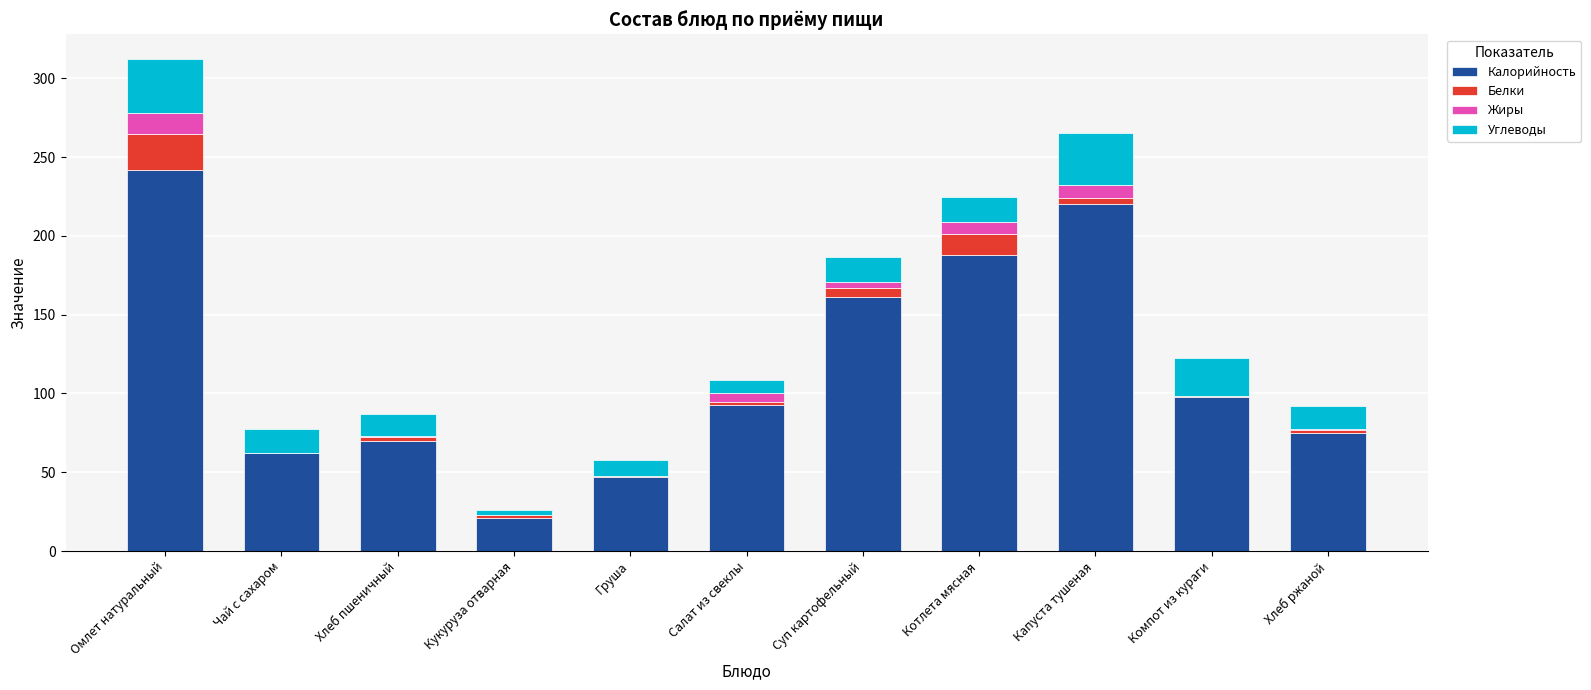

Does the chart contain stacked bars?

Yes